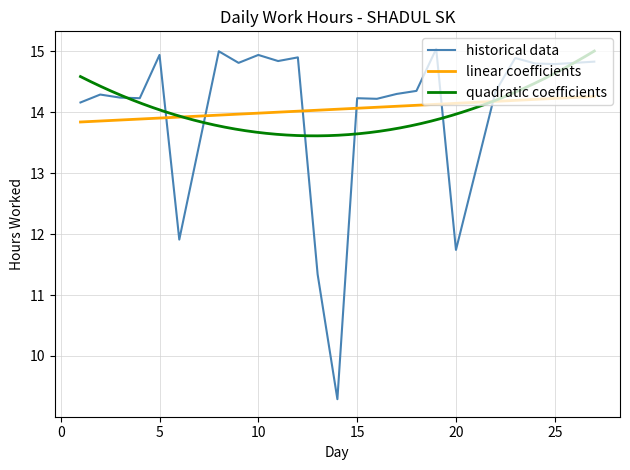

Reading left to right, list all the values displayed in this chart.

14.2	14.3	14.2	14.2	14.9	11.9	15.0	14.8	14.9	14.8	14.9	11.3	9.3	14.2	14.2	14.3	14.3	15.0	11.7	14.3	14.9	14.8	14.8	14.8	14.8